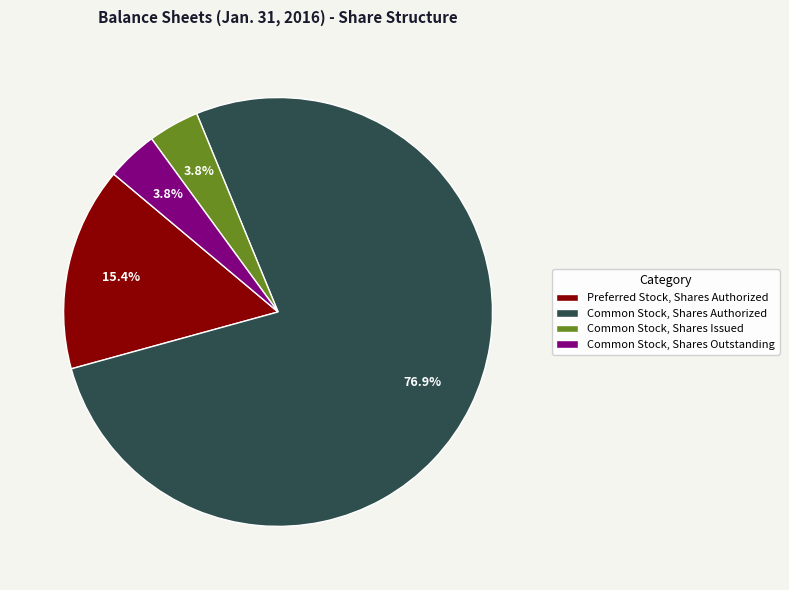

Which has a higher value, Preferred Stock, Shares Authorized or Common Stock, Shares Outstanding?

Preferred Stock, Shares Authorized